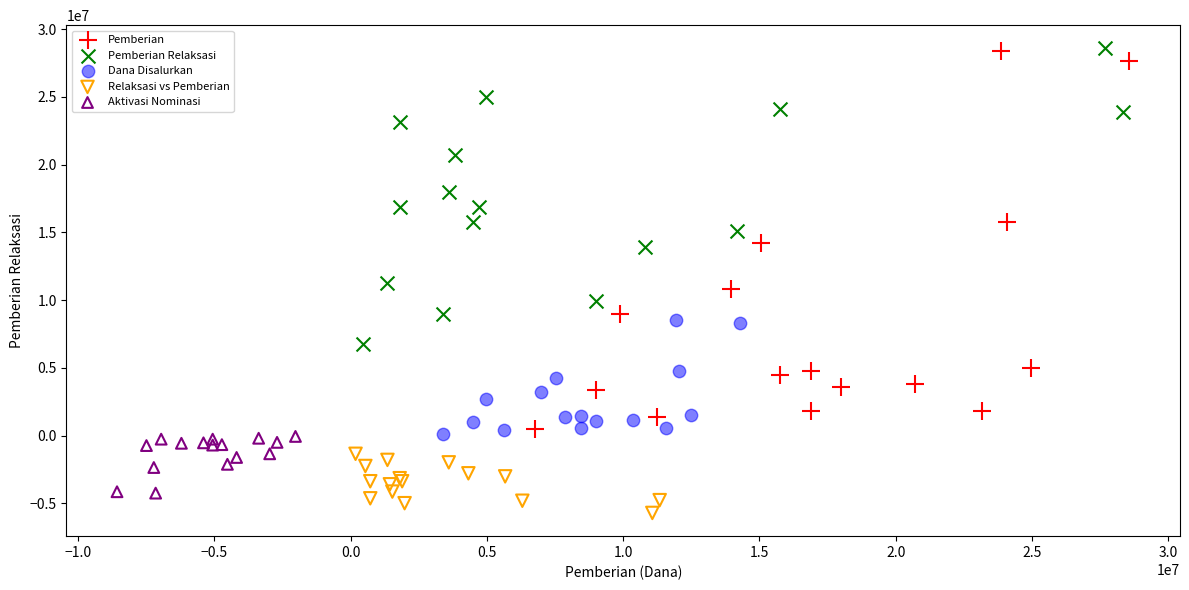

Which series has the largest Y range (max minus min)?

Pemberian